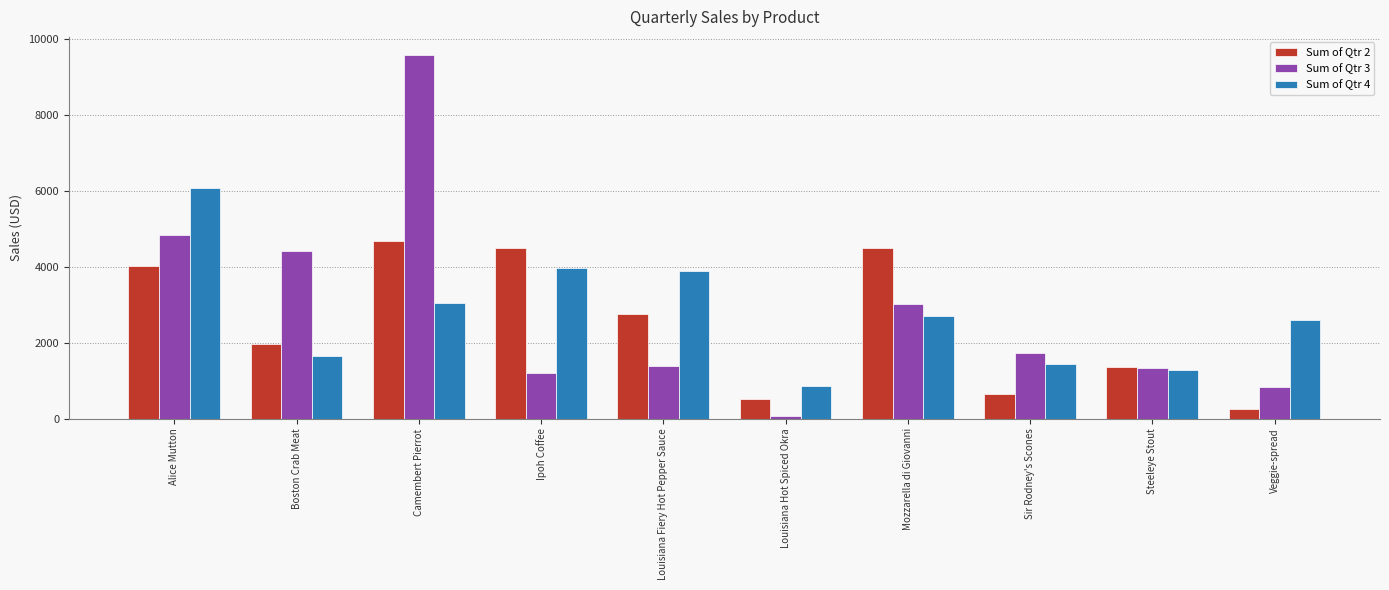

Is the value of Sum of Qtr 2 at Camembert Pierrot greater than the value of Sum of Qtr 4 at Ipoh Coffee?

Yes